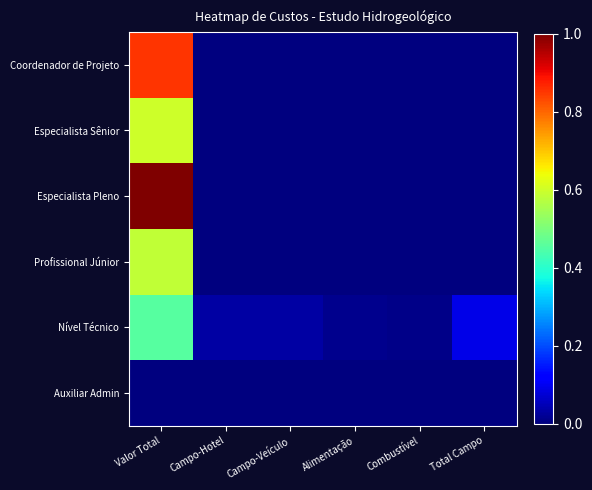

Which label corresponds to the largest value in the chart?

Valor Total